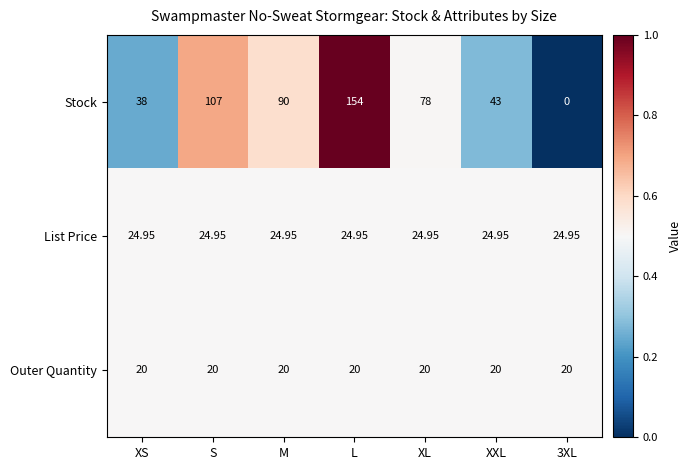

List the series in order of their peak value, highest first.

Stock, List Price, Outer Quantity